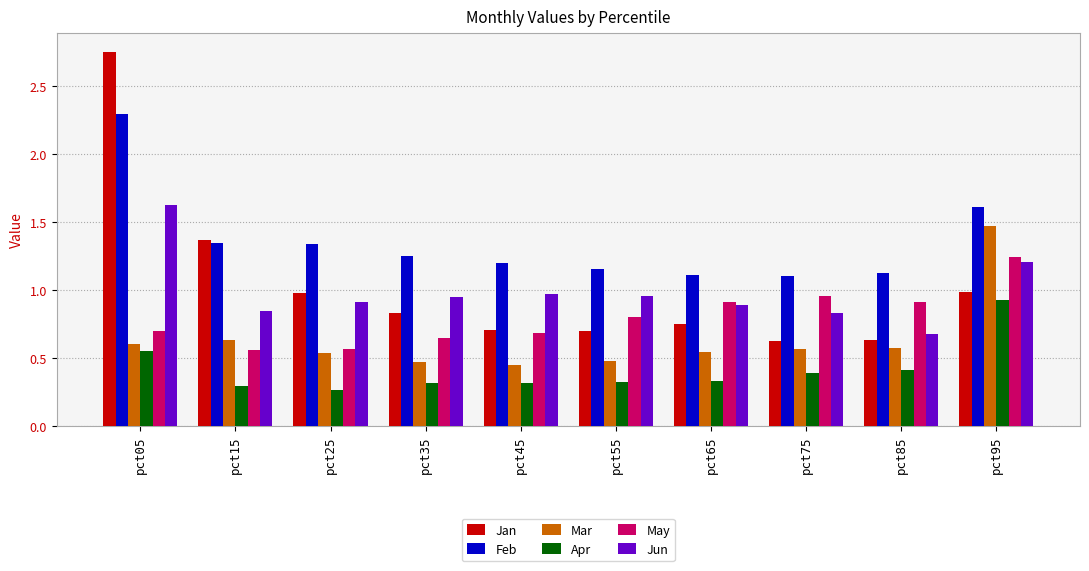

The Feb series shows 0.9 at pct15. True or false?

False